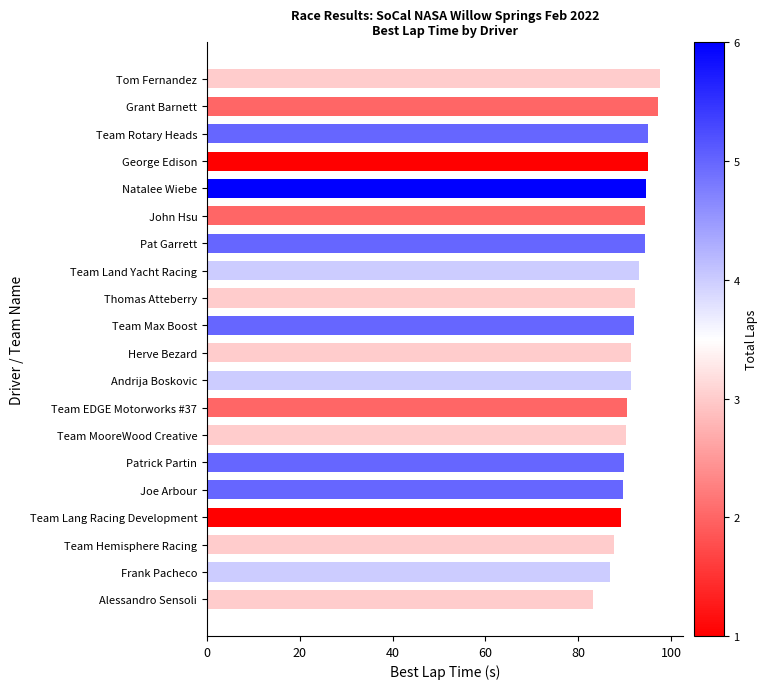

Approximately how many times larger is the value at Team Rotary Heads compared to Natalee Wiebe?

1.0